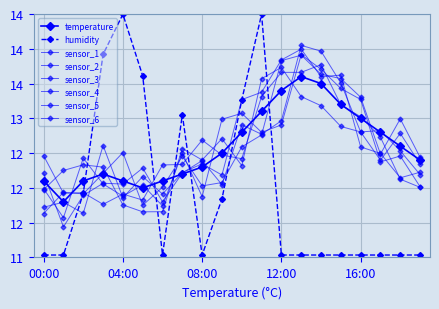

Is this an area chart (filled region under the line)?

No